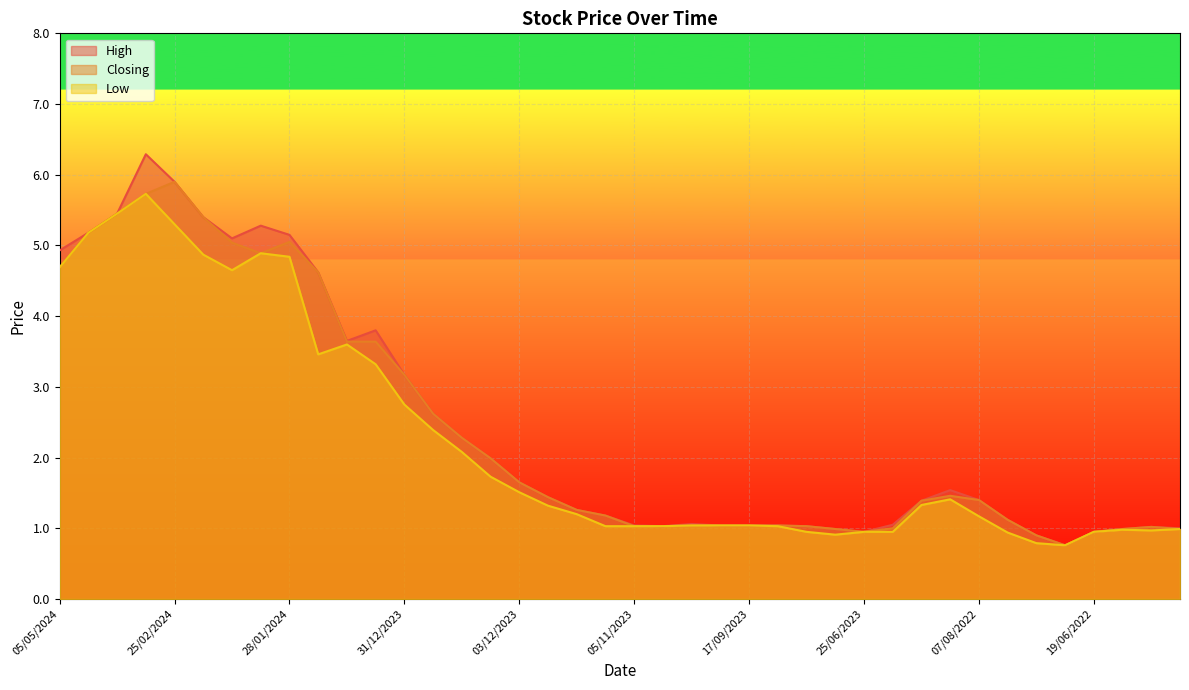

The value of High at 01/10/2023 is 1.8. True or false?

False